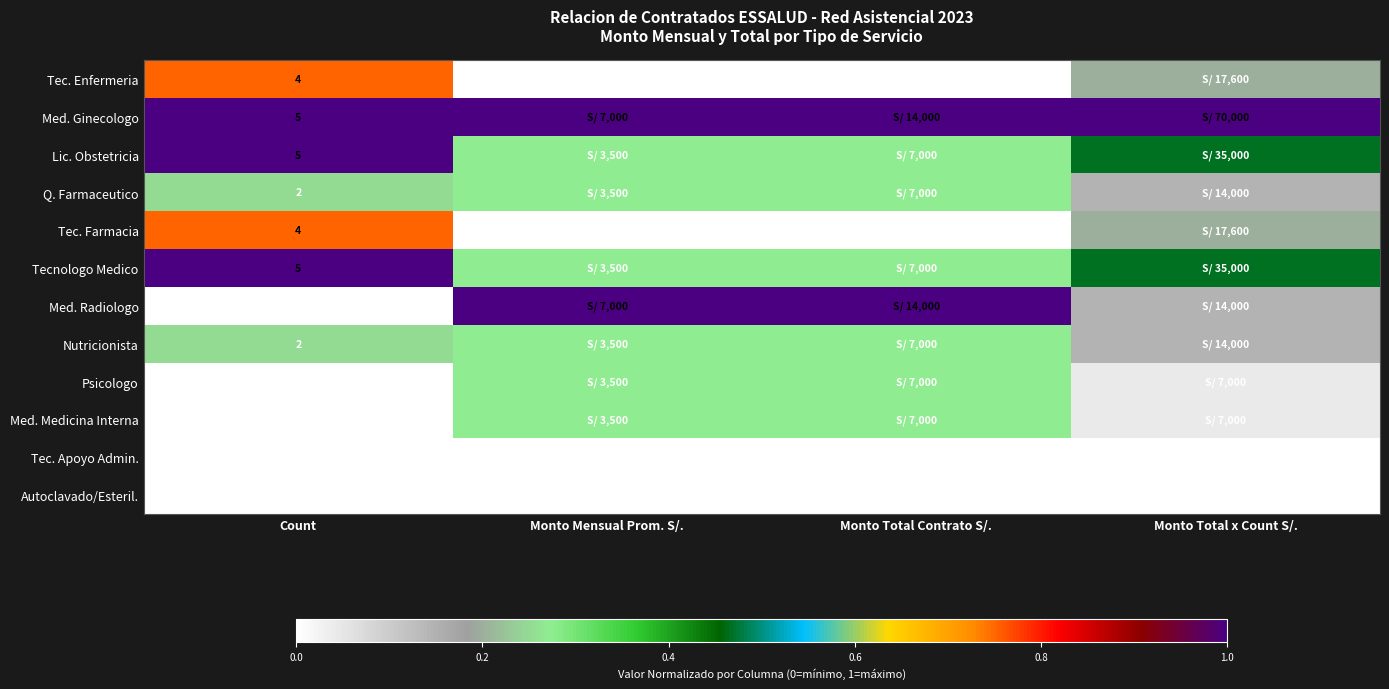

Rank the series by their maximum value, from lowest to highest.

Tec. Apoyo Admin., Autoclavado/Esteril., Q. Farmaceutico, Nutricionista, Psicologo, Med. Medicina Interna, Tec. Enfermeria, Tec. Farmacia, Med. Ginecologo, Lic. Obstetricia, Tecnologo Medico, Med. Radiologo